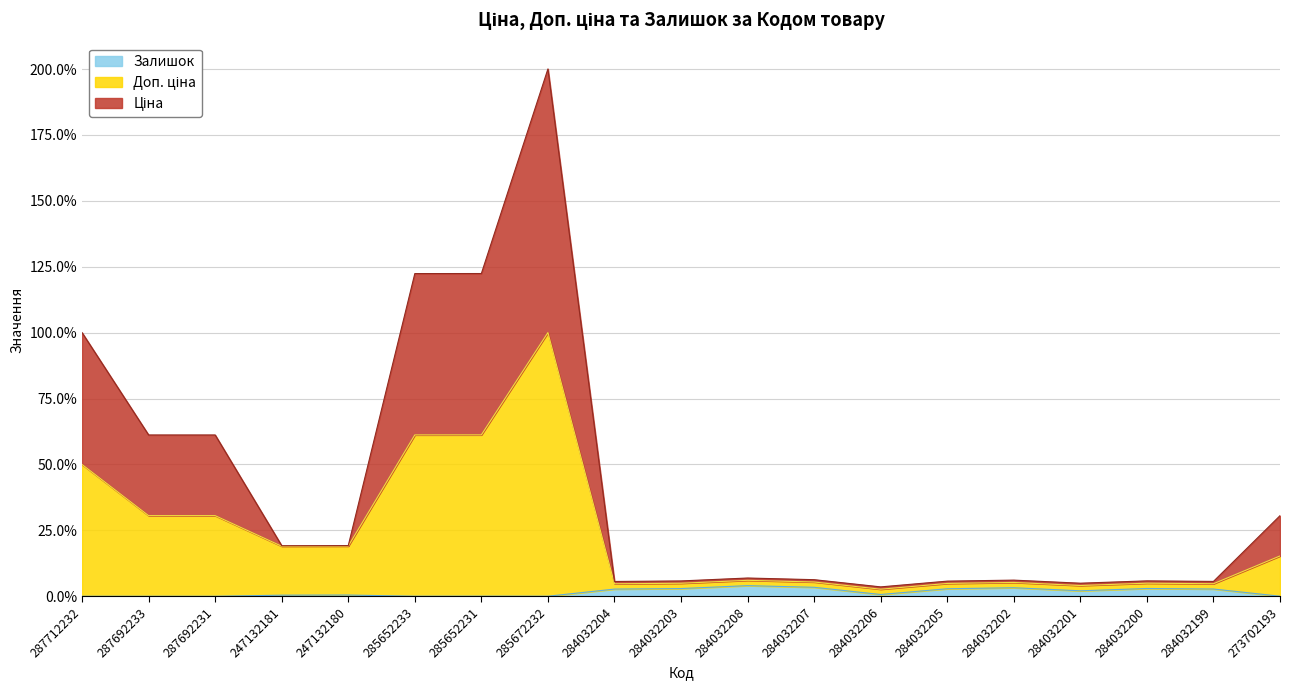

At which category does the chart reach its peak across all series?

285672232